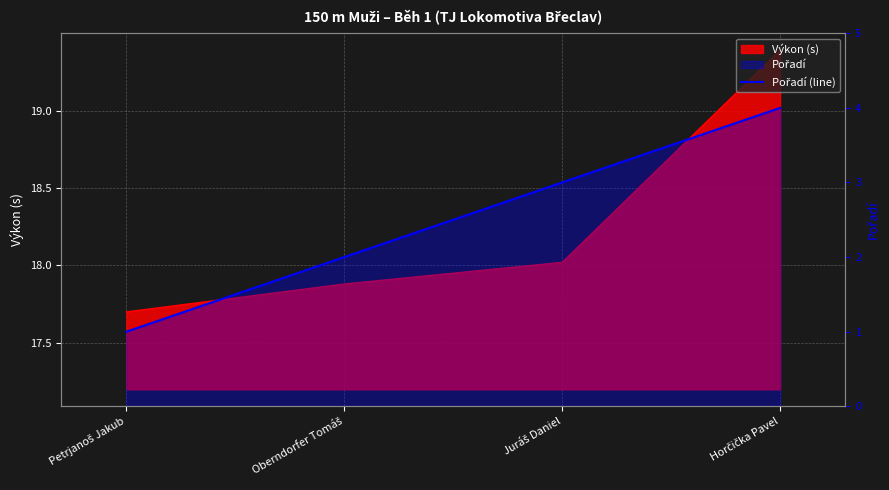

The chart shows a value of 1 at Oberndorfer Tomáš. True or false?

False